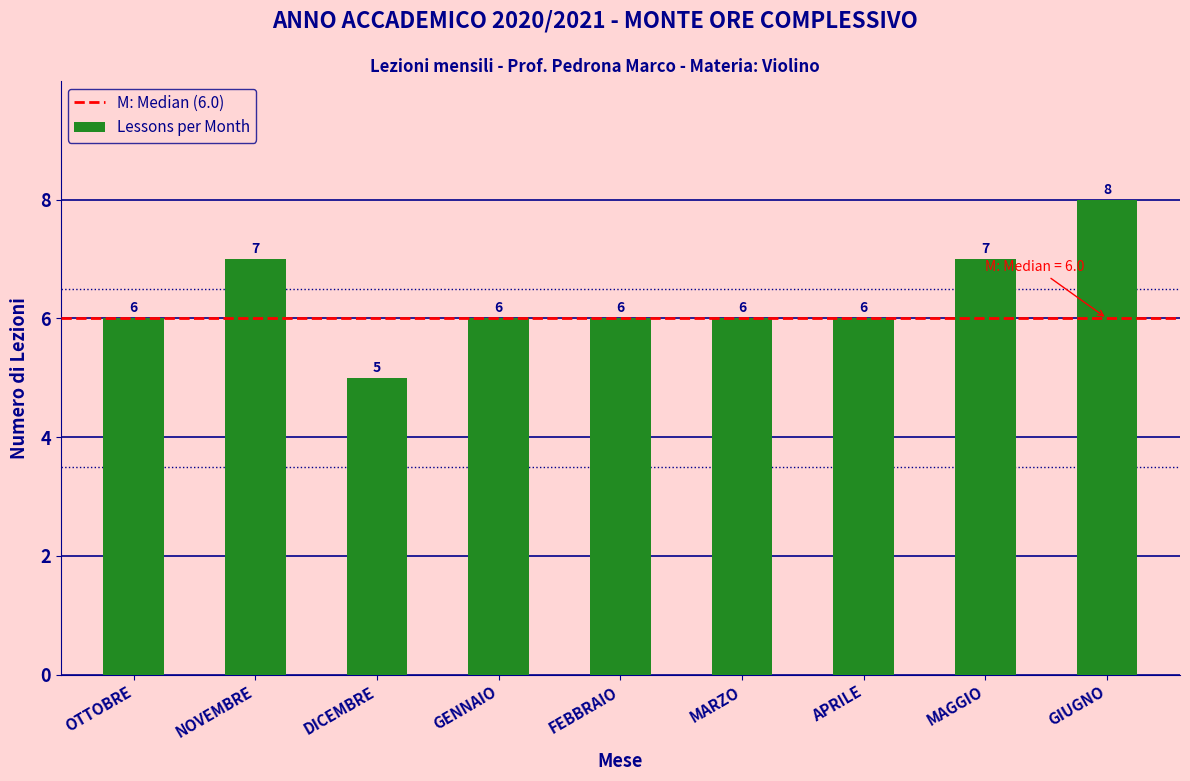

Reading left to right, list all the values displayed in this chart.

6	7	5	6	6	6	6	7	8